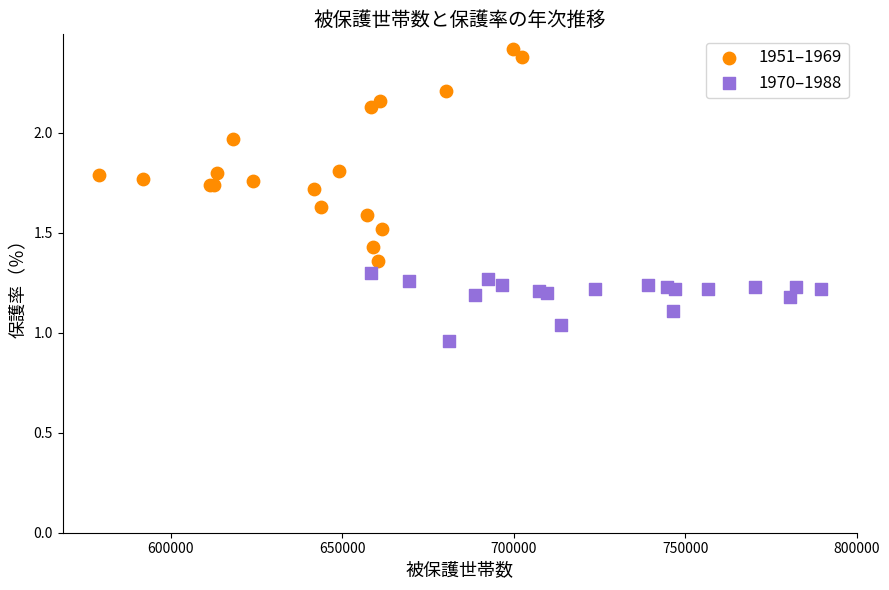

Which series has the widest spread of Y values?

1951–1969